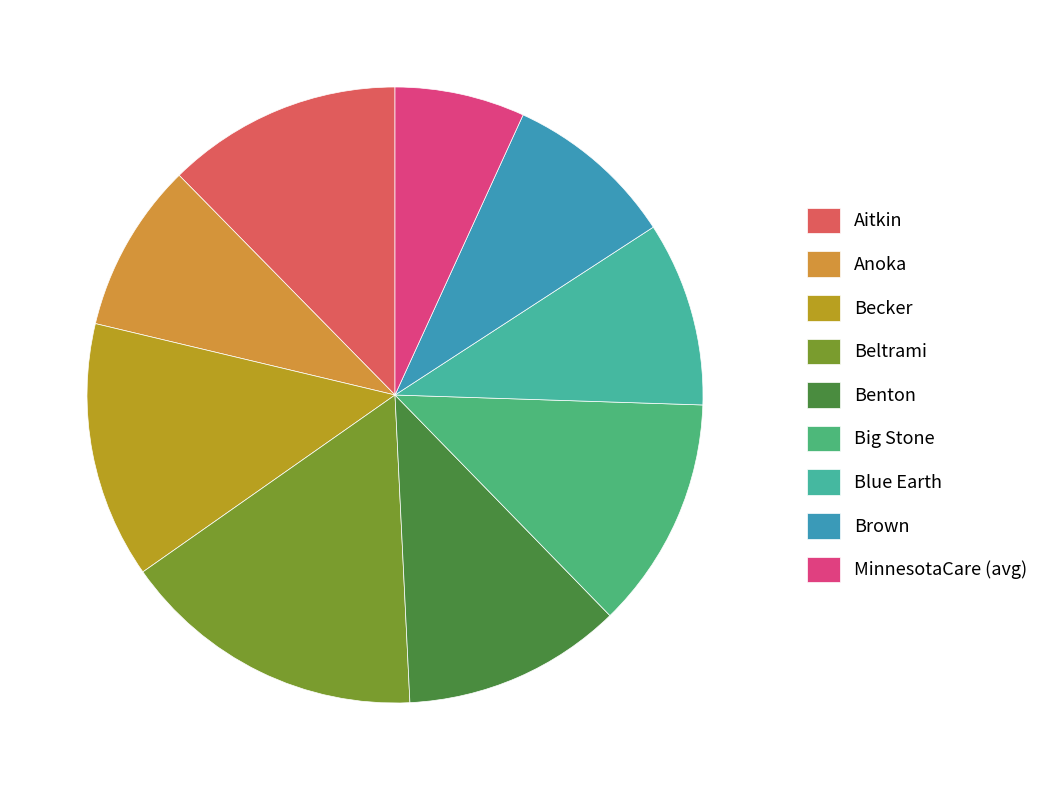

Count the number of slices in the pie.

9